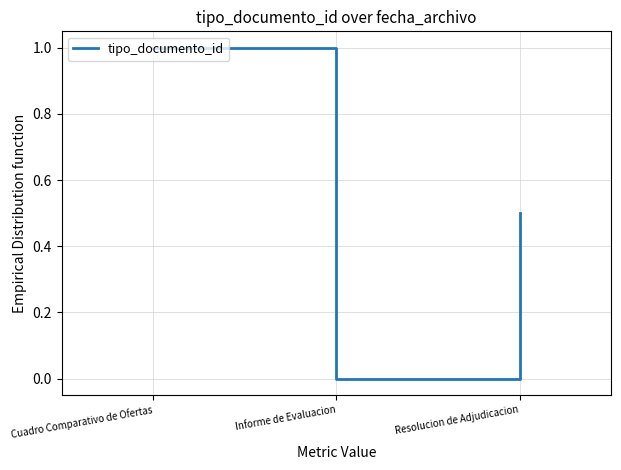

Approximately how many times larger is the value at Resolucion de Adjudicacion compared to Cuadro Comparativo de Ofertas?

0.5